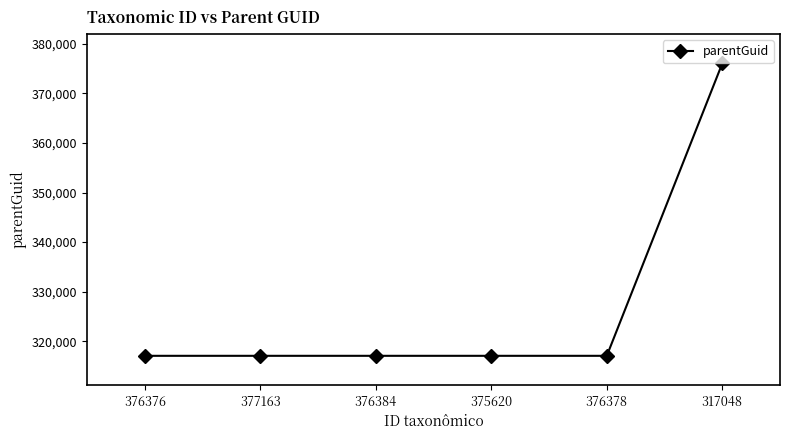

What is the greatest value displayed?

376054